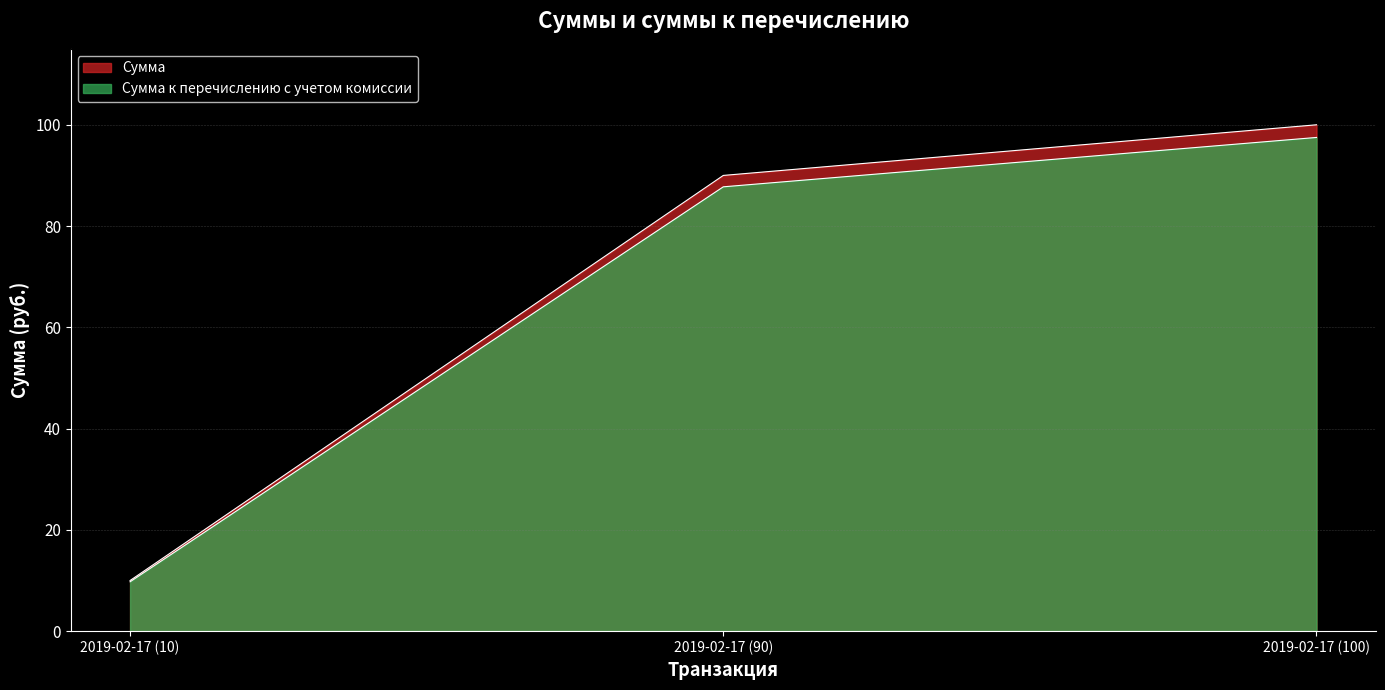

How many values in the Сумма series are below 90?

1